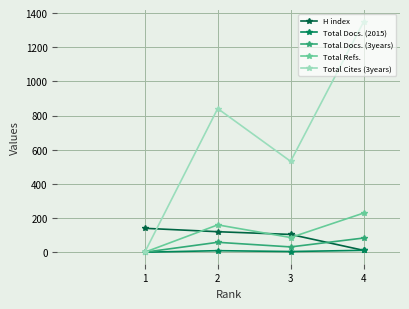

How many data points does each series have?

4